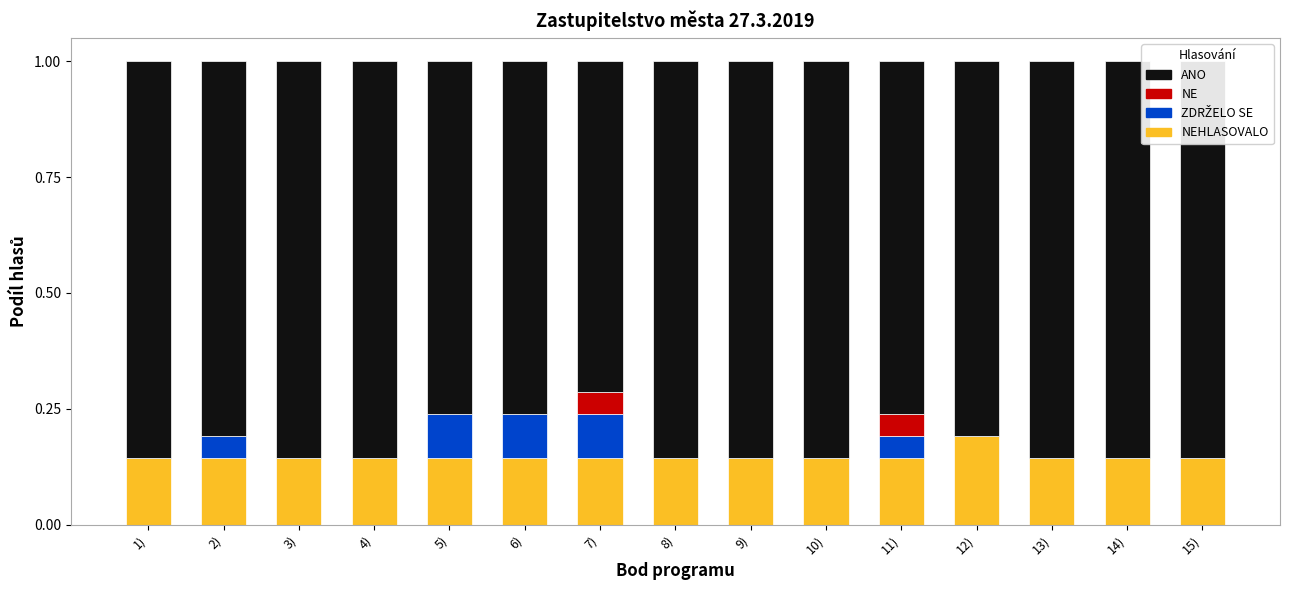

Reading right to left, transcribe all the data shown in this chart.

NEHLASOVALO: 15)=0.1	14)=0.1	13)=0.1	12)=0.2	11)=0.1	10)=0.1	9)=0.1	8)=0.1	7)=0.1	6)=0.1	5)=0.1	4)=0.1	3)=0.1	2)=0.1	1)=0.1
ZDRŽELO SE: 15)=0.0	14)=0.0	13)=0.0	12)=0.0	11)=0.0	10)=0.0	9)=0.0	8)=0.0	7)=0.1	6)=0.1	5)=0.1	4)=0.0	3)=0.0	2)=0.0	1)=0.0
NE: 15)=0.0	14)=0.0	13)=0.0	12)=0.0	11)=0.0	10)=0.0	9)=0.0	8)=0.0	7)=0.0	6)=0.0	5)=0.0	4)=0.0	3)=0.0	2)=0.0	1)=0.0
ANO: 15)=0.9	14)=0.9	13)=0.9	12)=0.8	11)=0.8	10)=0.9	9)=0.9	8)=0.9	7)=0.7	6)=0.8	5)=0.8	4)=0.9	3)=0.9	2)=0.8	1)=0.9